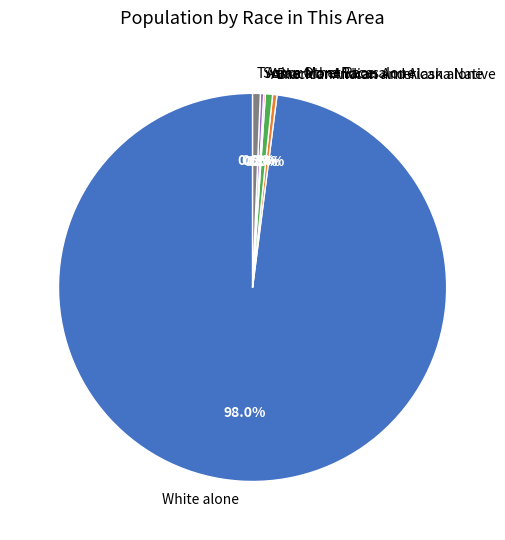

Is it true that Black or African American alone is 0% of the pie?

True